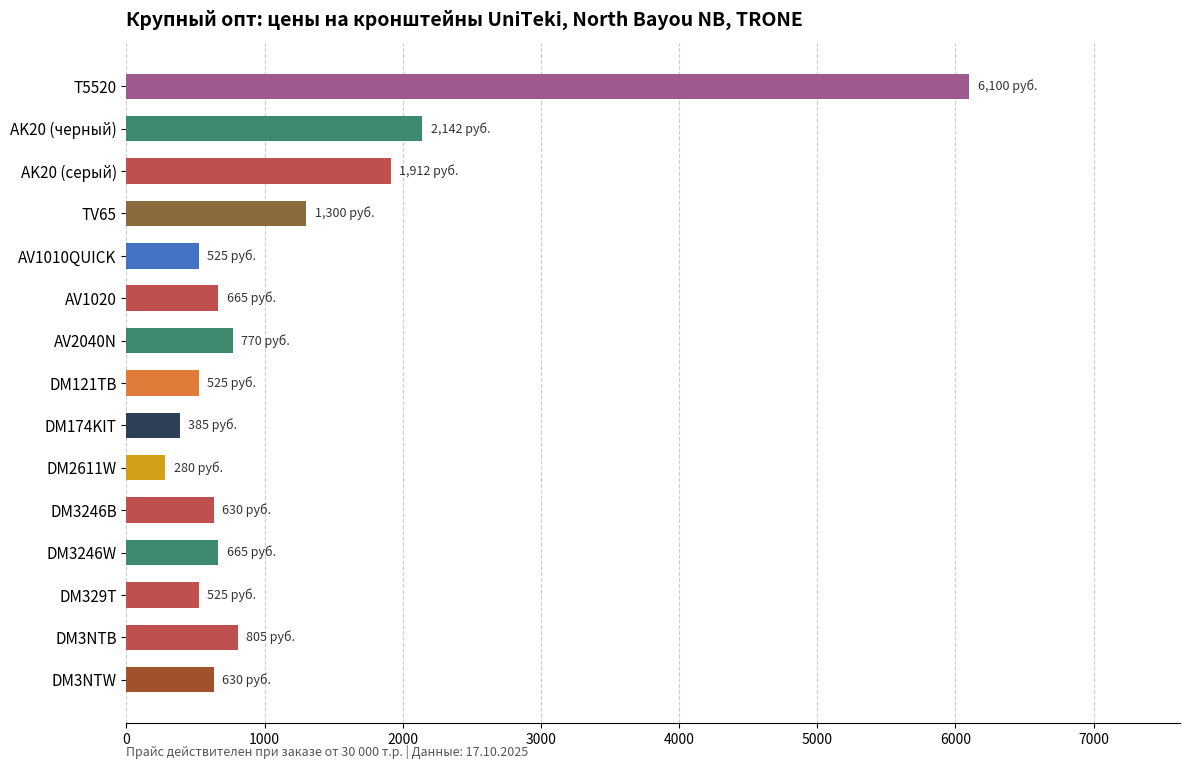

Where is the data nearest to the value 3190?

AK20 (черный)